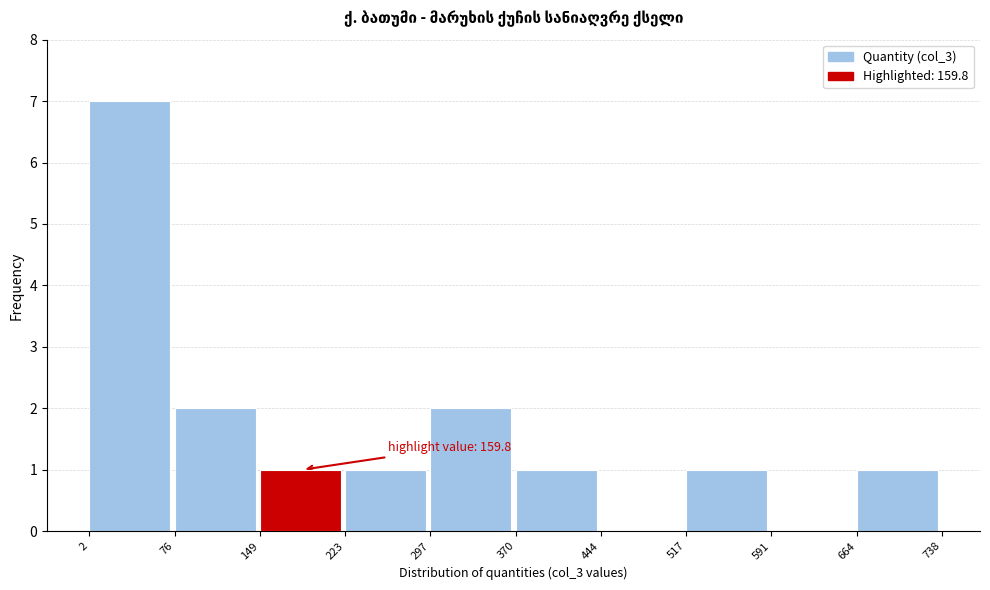

Which range on the x-axis has the tallest bar?

2 to 76